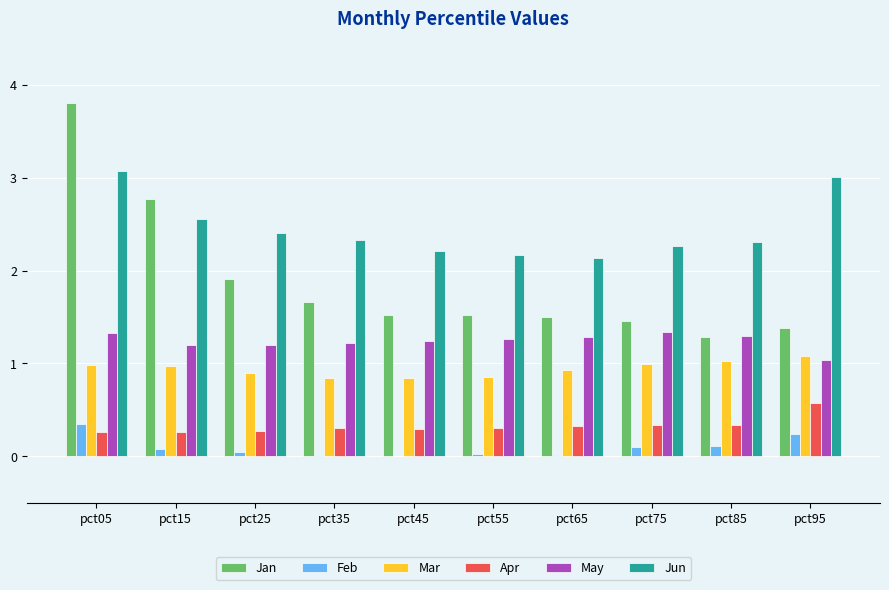

What is the average value of the Mar series?

0.9